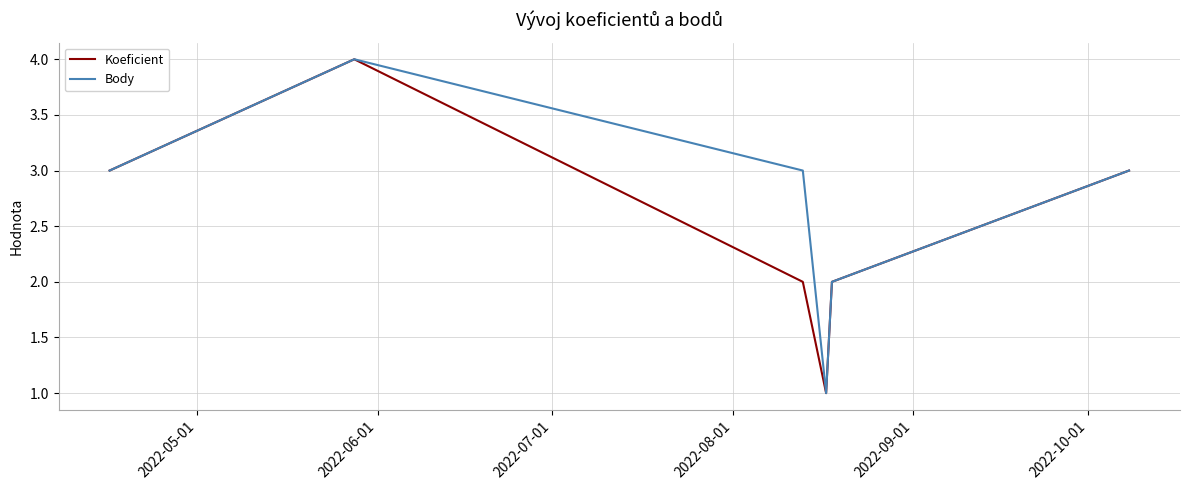

What is the difference between the maximum and minimum values in the Body series?

3